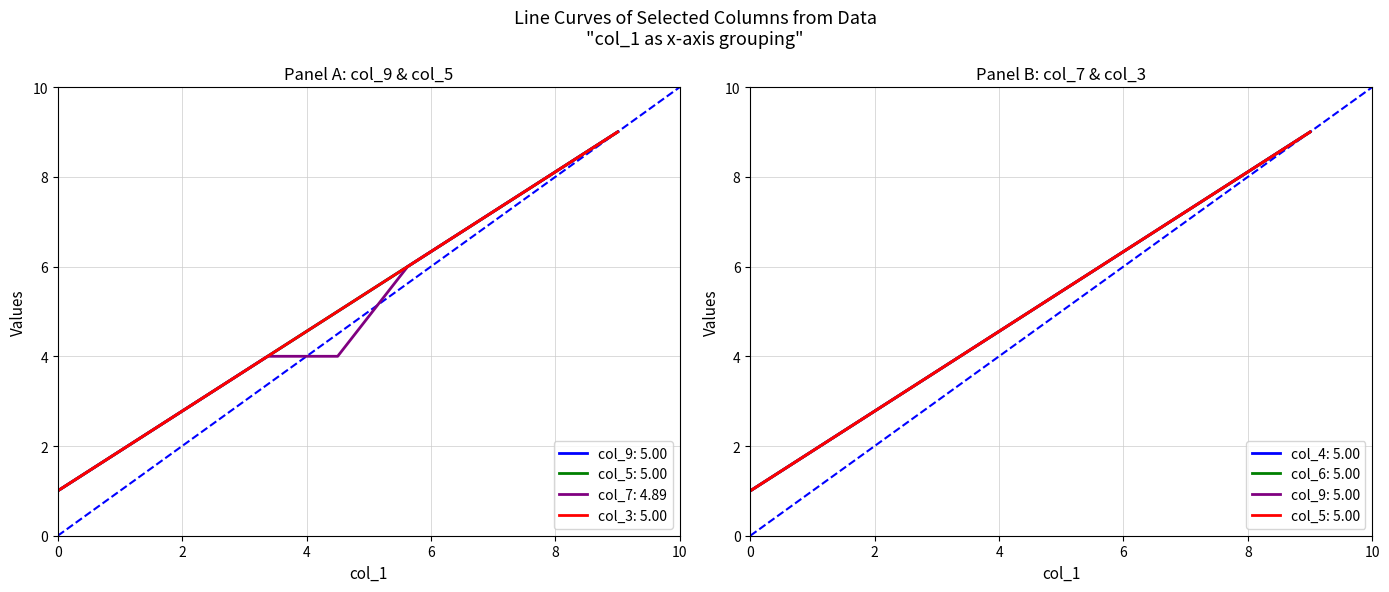

Which series has the widest spread of values?

col_9